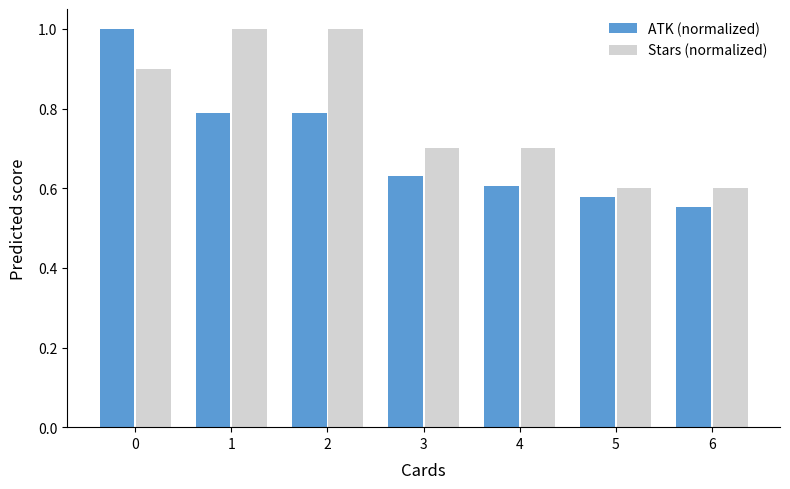

At 3, list the series in order from smallest to largest.

ATK (normalized), Stars (normalized)